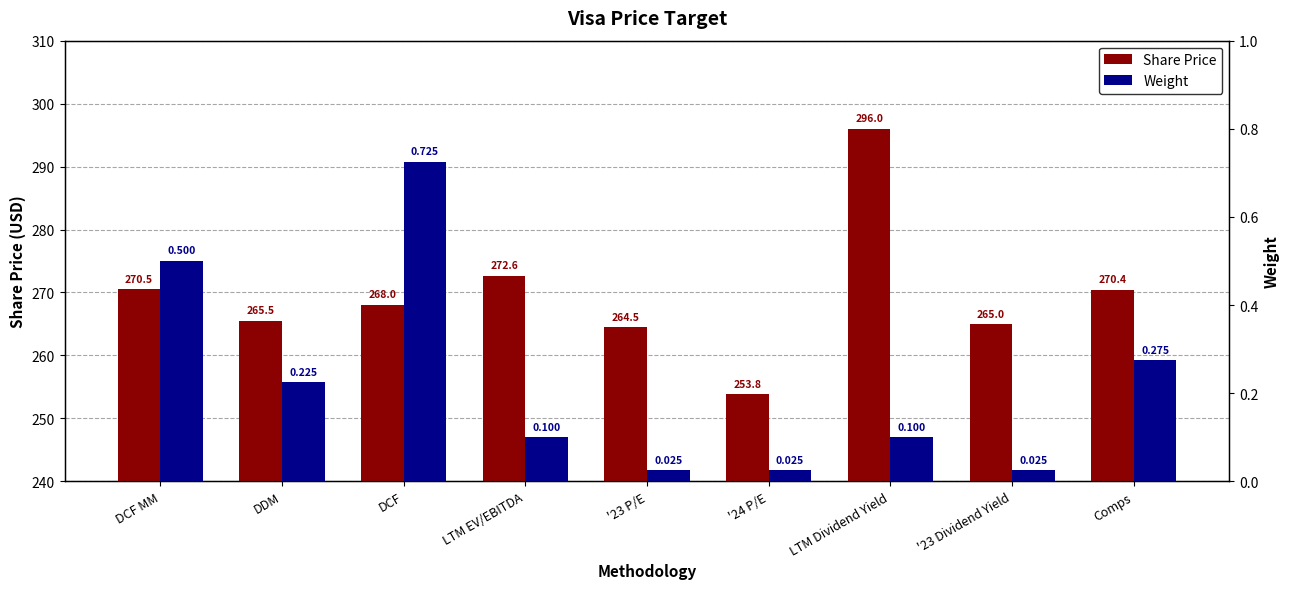

Which series has the widest spread of values?

Share Price